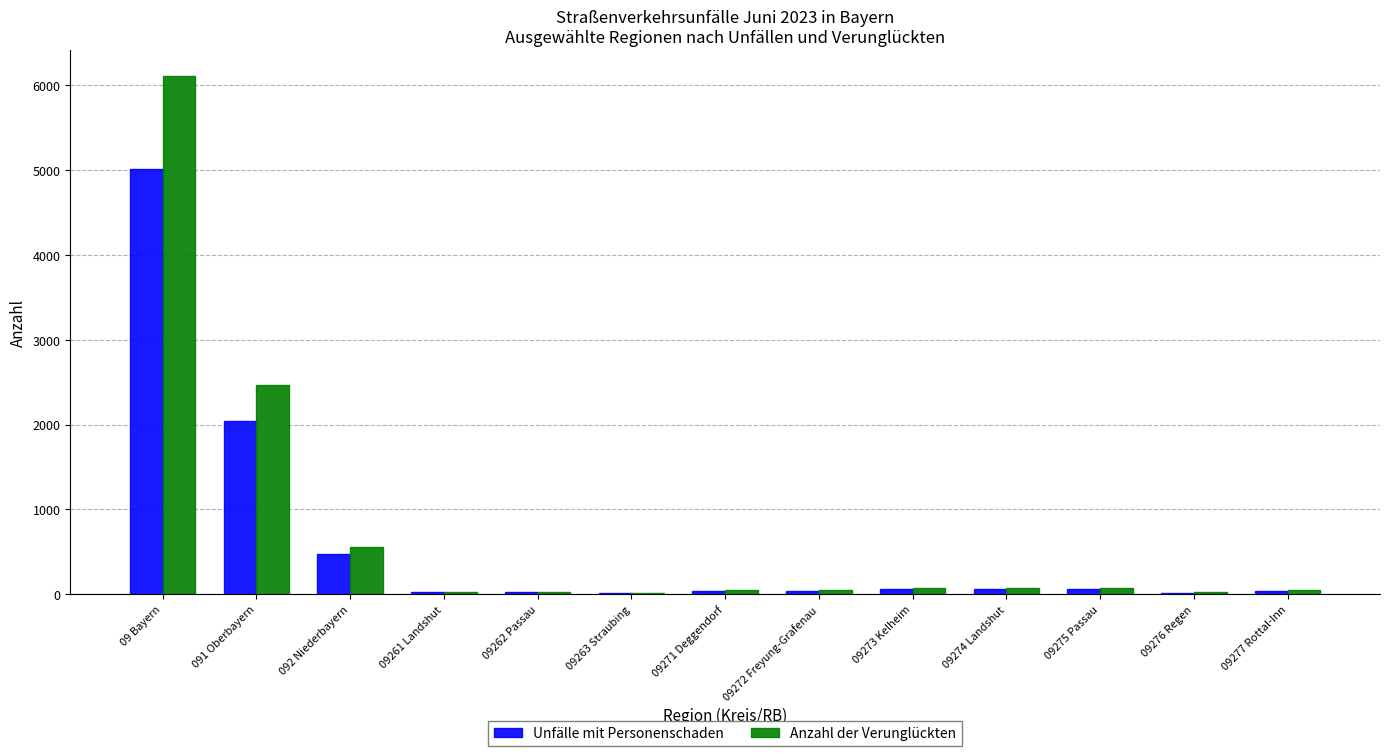

What is the average value of the Anzahl der Verunglückten series?

738